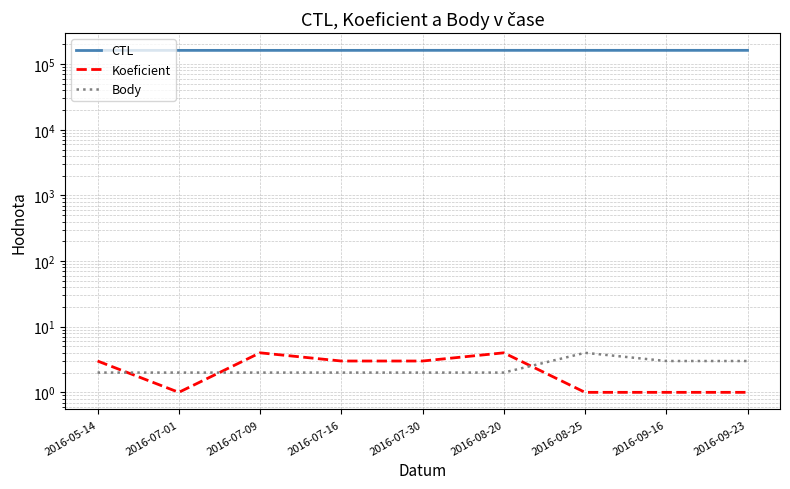

Reading left to right, extract all data points from this chart.

CTL: 162001	162003	162005	162006	162205	162204	162150	162174	162166
Koeficient: 3	1	4	3	3	4	1	1	1
Body: 2	2	2	2	2	2	4	3	3